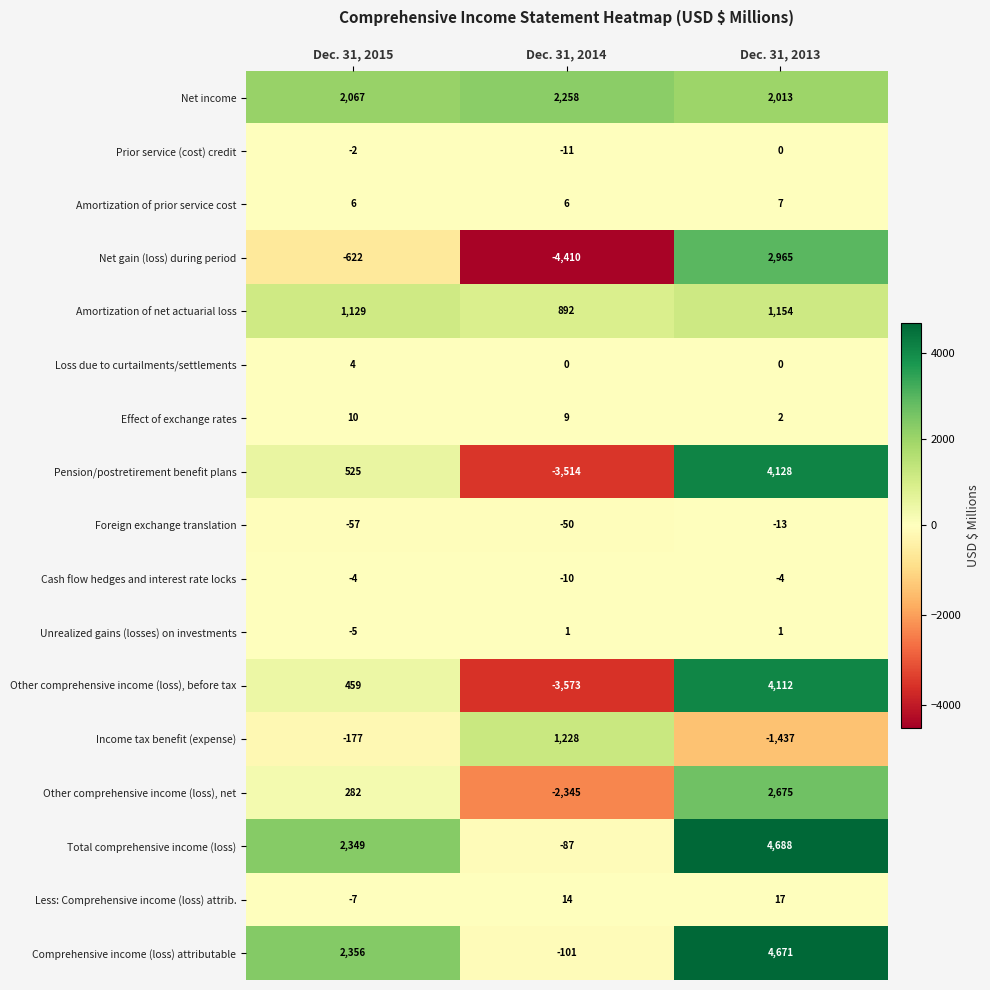

At which label is Prior service (cost) credit closest to -5?

Dec. 31, 2015